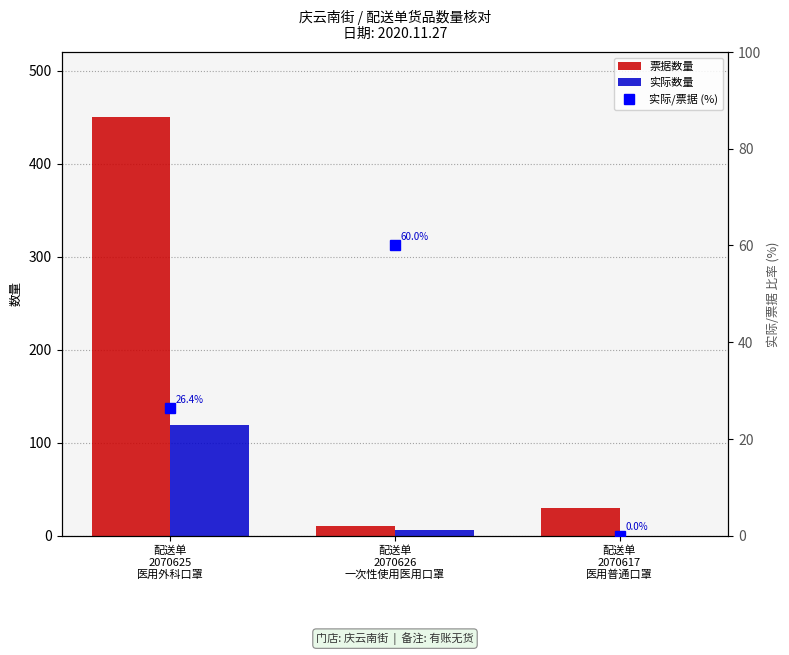

How many values in the 实际/票据 (%) series exceed 26?

2